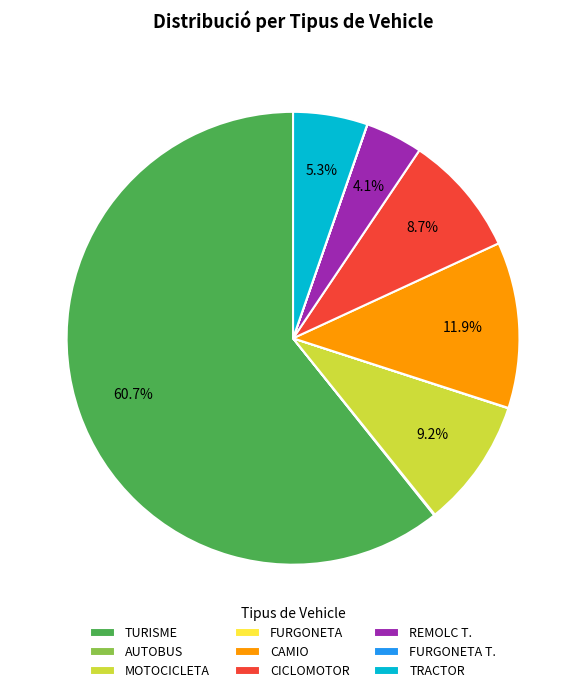

Combined, do TURISME and CAMIO account for over 50%?

Yes